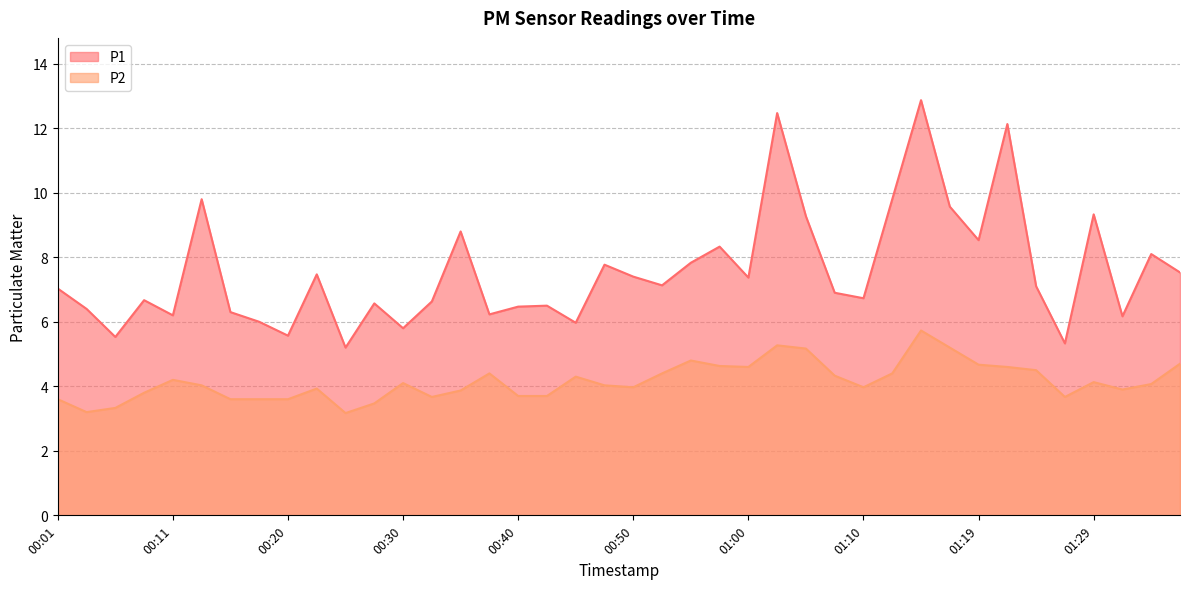

At how many categories does at least one series exceed 4?

40